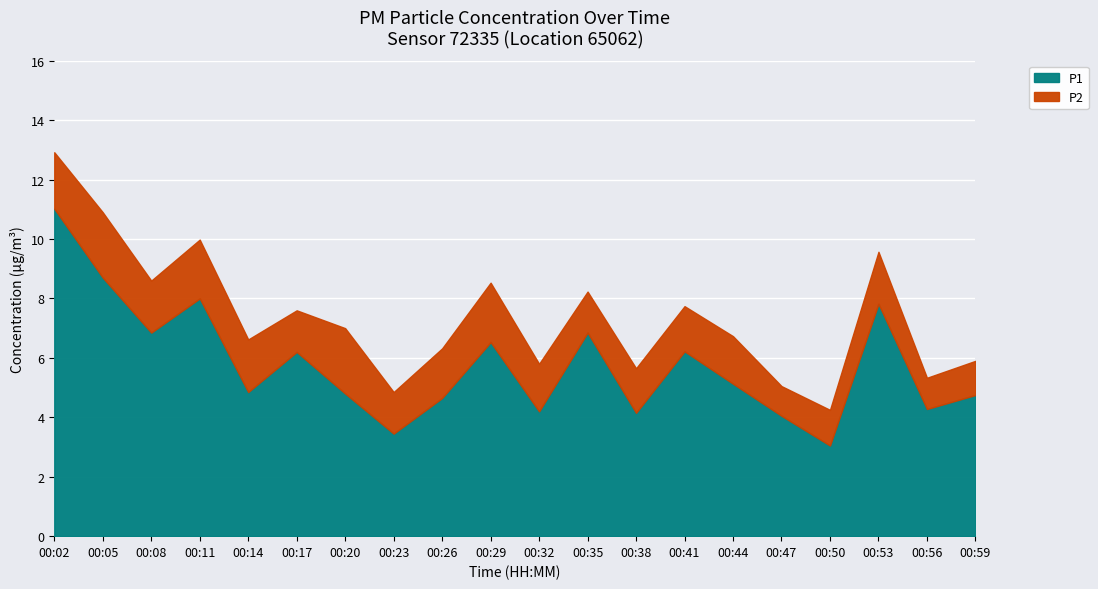

The P1 series shows 11.0 at 00:02. True or false?

True